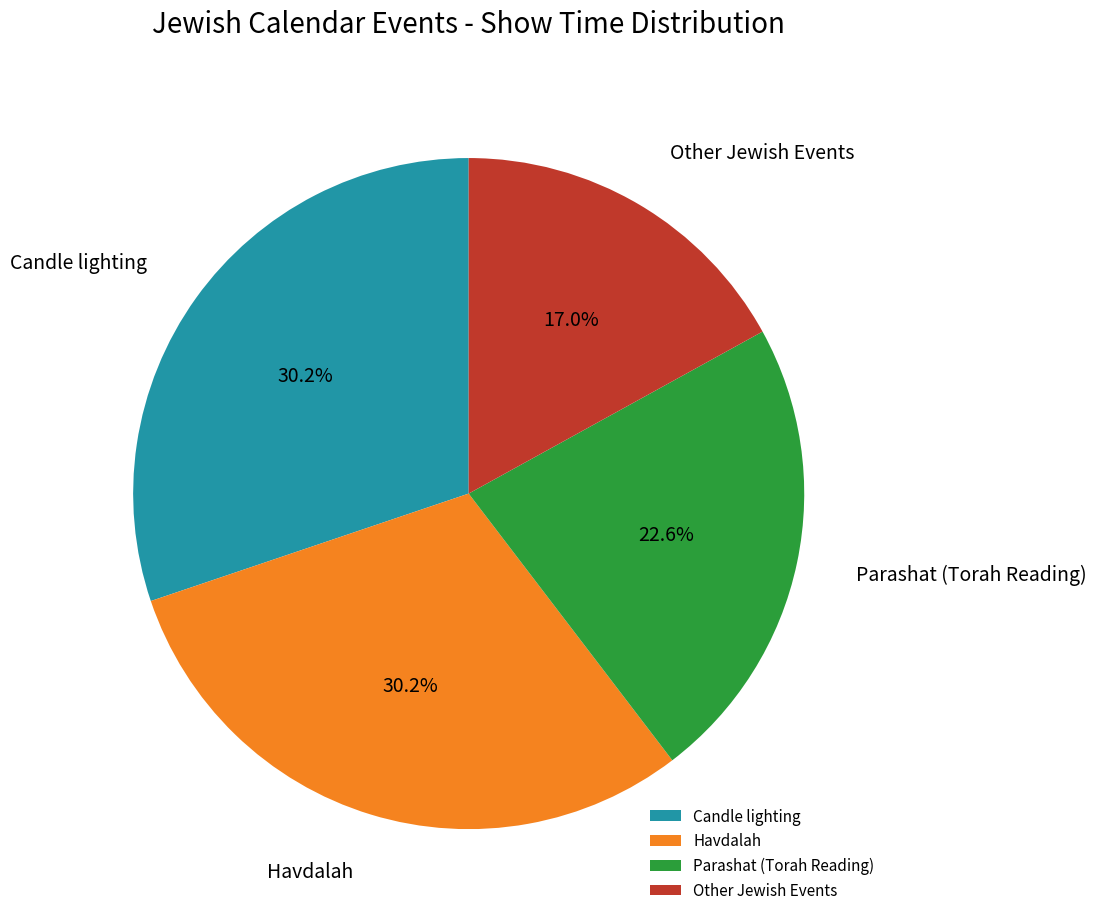

How many slices are in this pie chart?

4